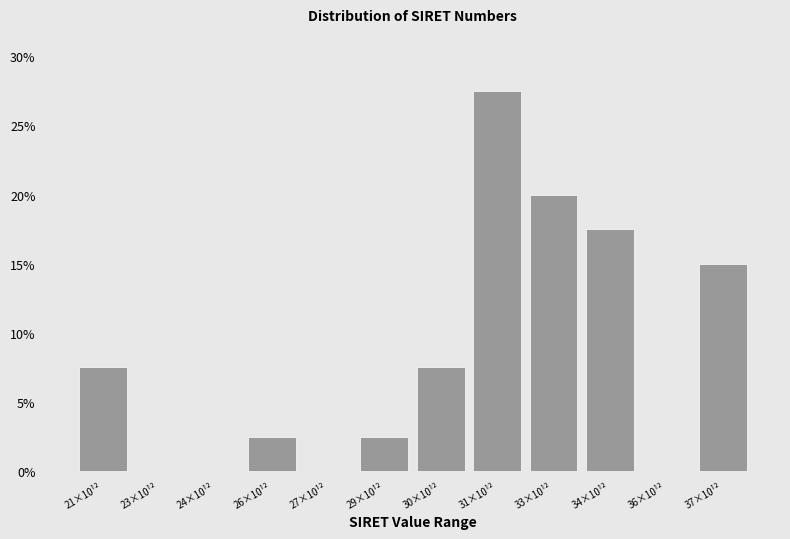

Reading left to right, transcribe all the data shown in this chart.

21×10¹²=7.5	23×10¹²=0.0	24×10¹²=0.0	26×10¹²=2.5	27×10¹²=0.0	29×10¹²=2.5	30×10¹²=7.5	31×10¹²=27.5	33×10¹²=20.0	34×10¹²=17.5	36×10¹²=0.0	37×10¹²=15.0